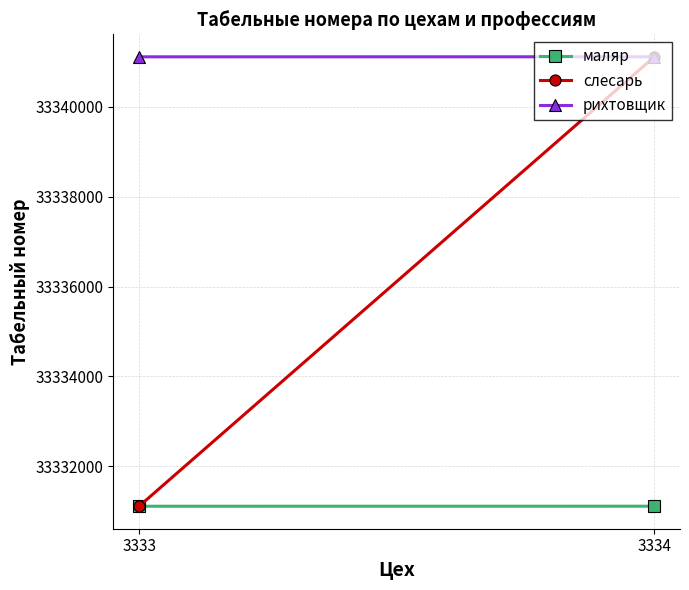

What value does the маляр series have at 3333?

33331111